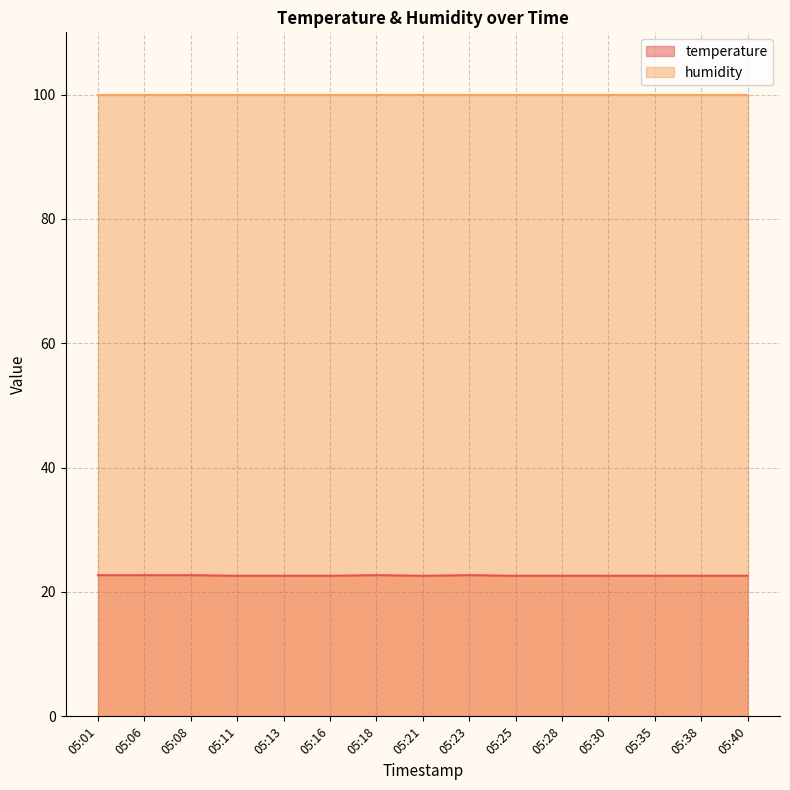

What is the sum of all values?

339.5